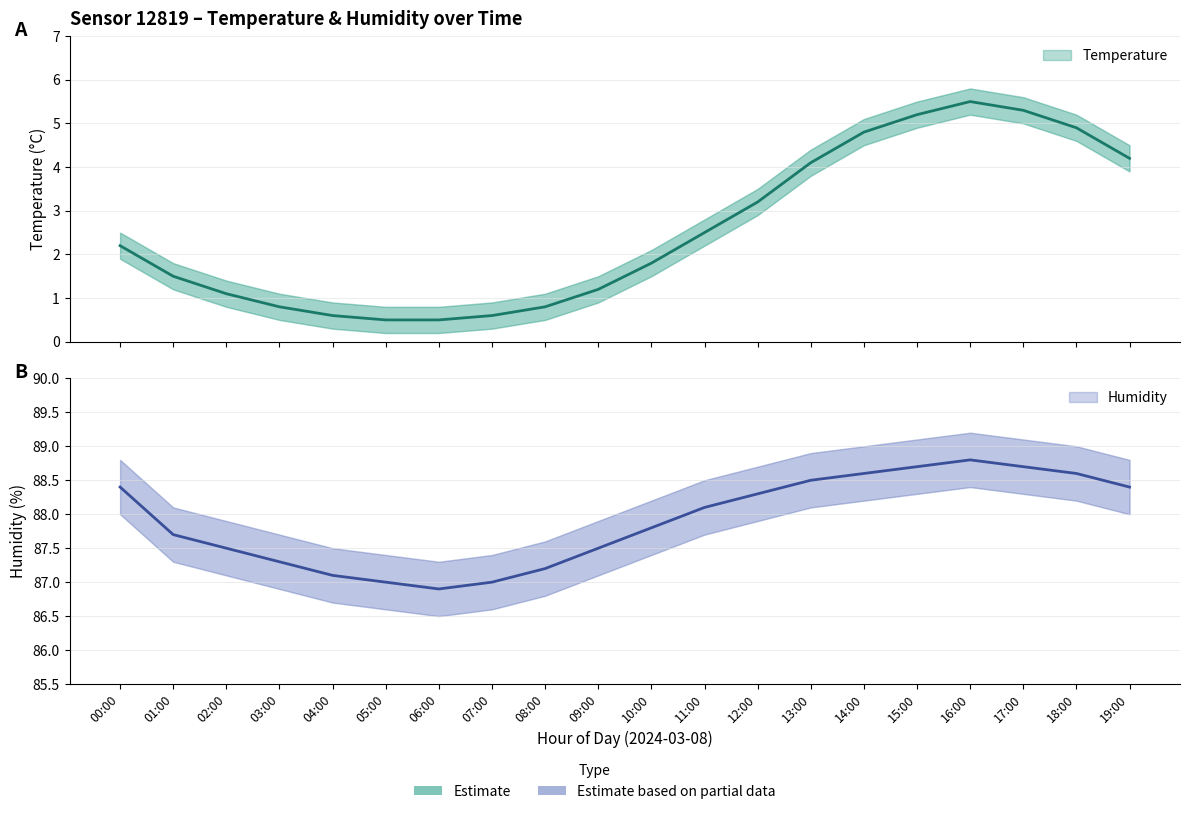

What is the value of the humidity point at the 6th from the left?

87.0